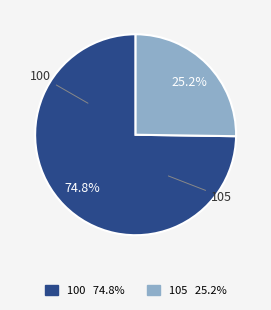

To the nearest percent, what is the difference between the largest and smallest slice percentages?

50%